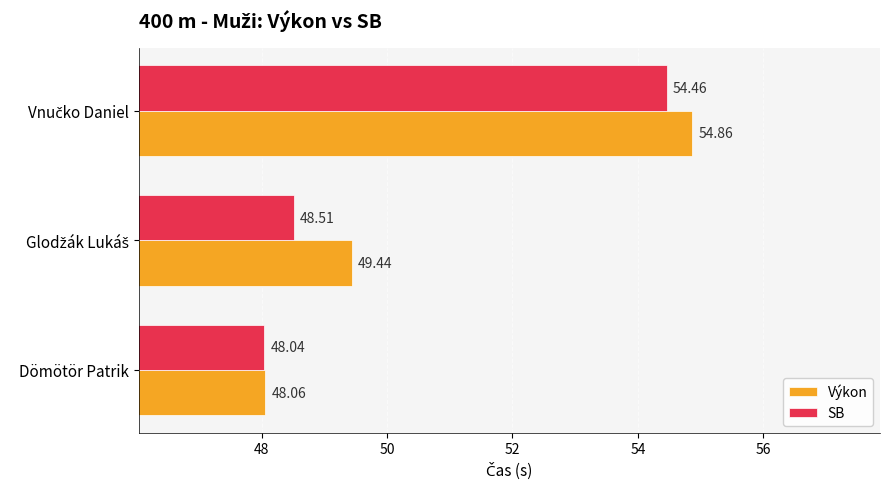

Which series has the largest total across all categories?

Výkon